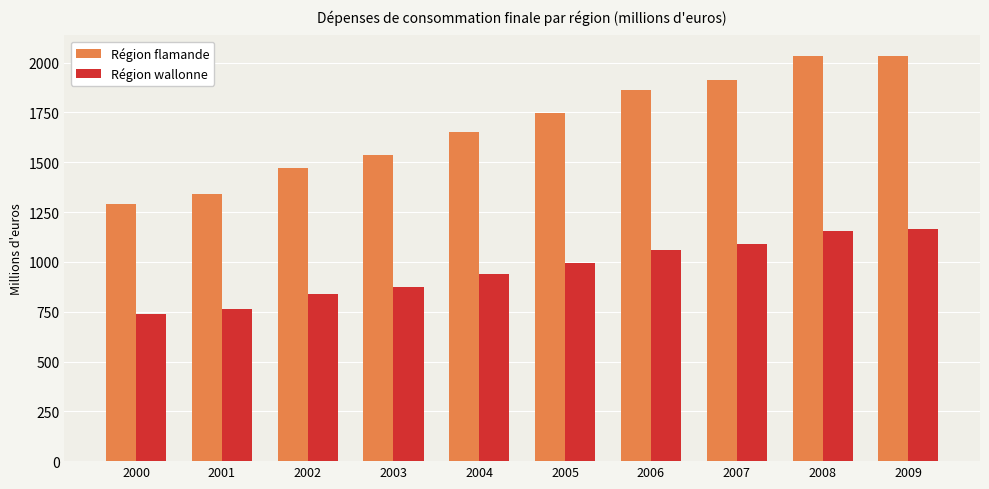

What is the difference between the Région flamande values at 2000 and 2003?

242.1